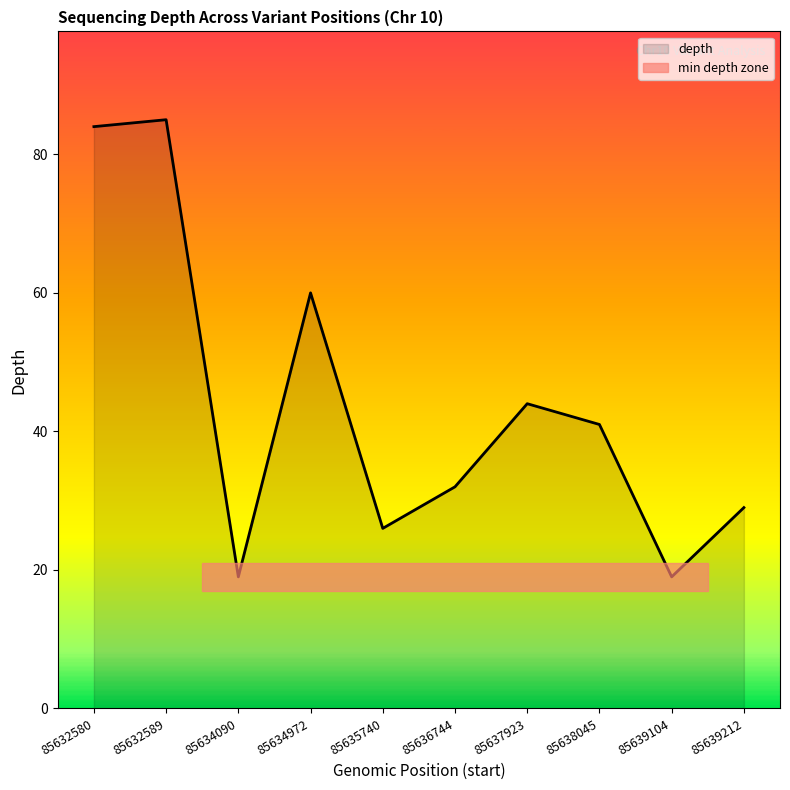

At which category does the data reach its first local peak?

85632589